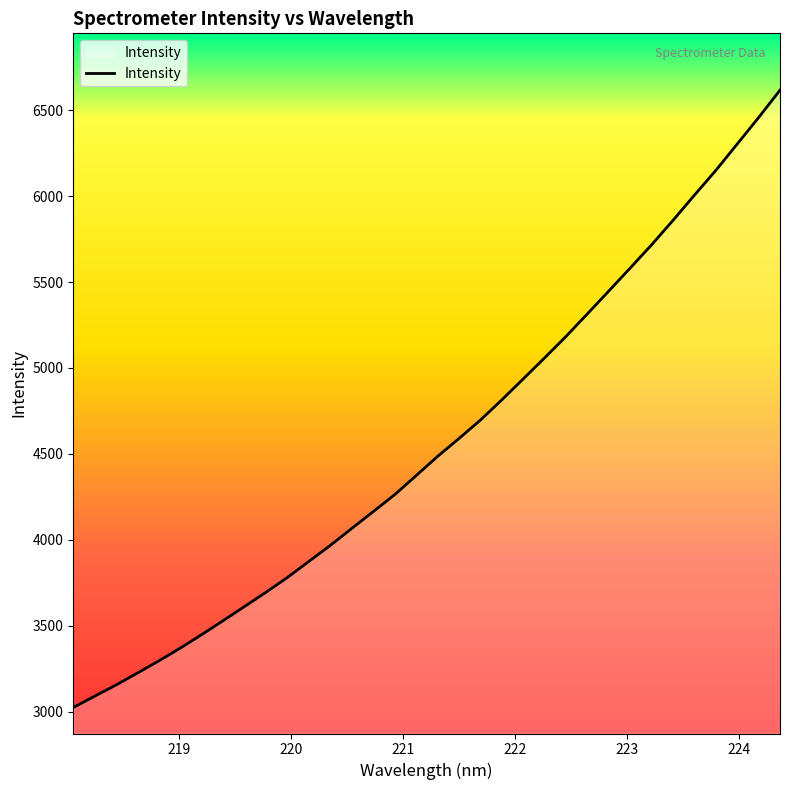

What is the maximum value shown in the chart?

6616.6